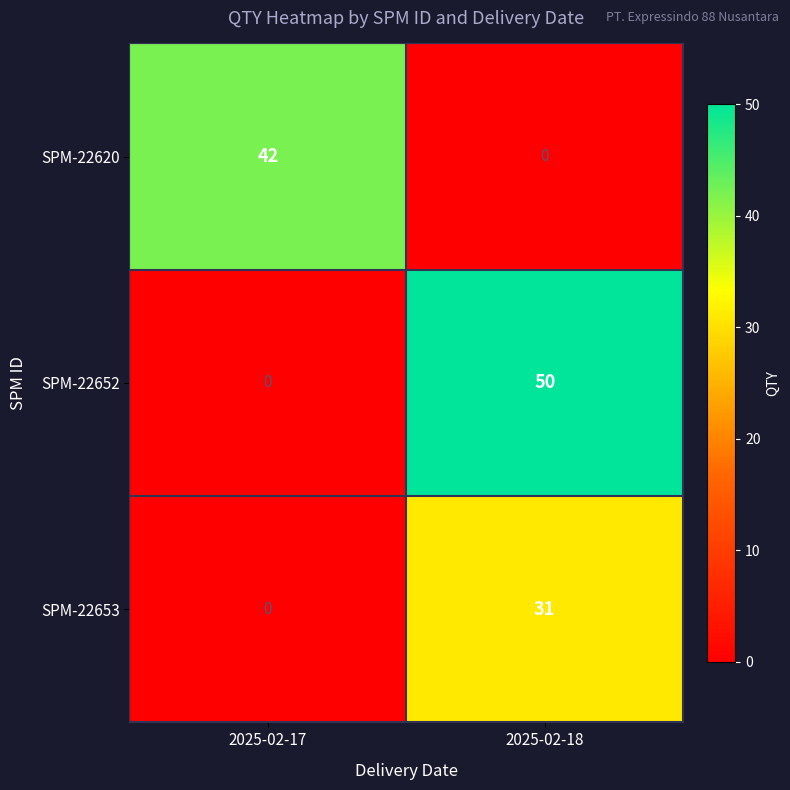

Reading right to left, list all the values displayed in this chart.

SPM-22620: 0	42
SPM-22652: 50	0
SPM-22653: 31	0